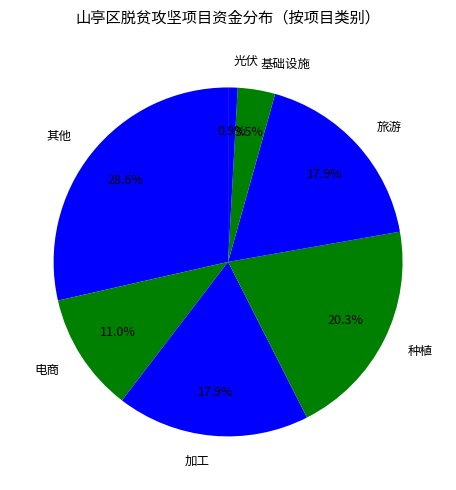

How much of the chart is everything except 其他?

71.4%